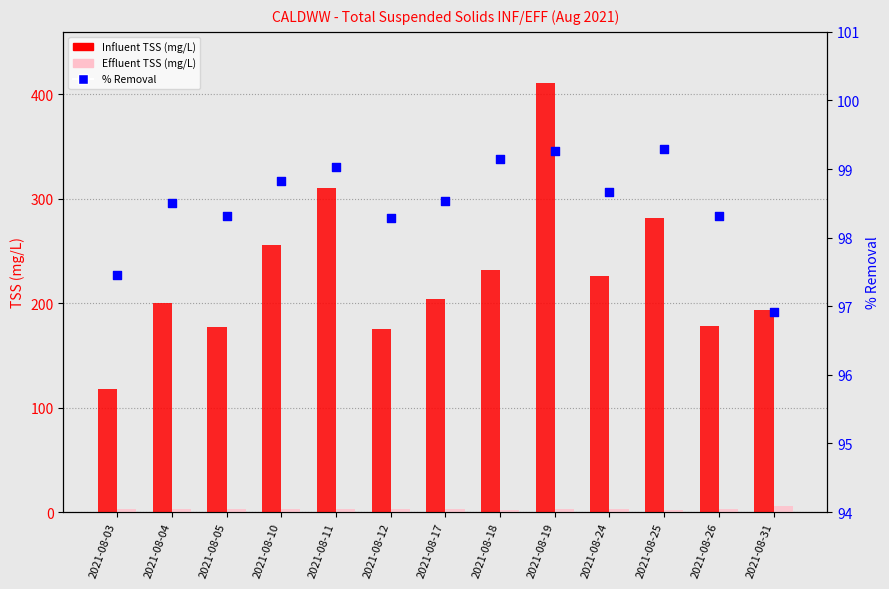

Which series contains the lowest Y value?

Effluent TSS (mg/L)